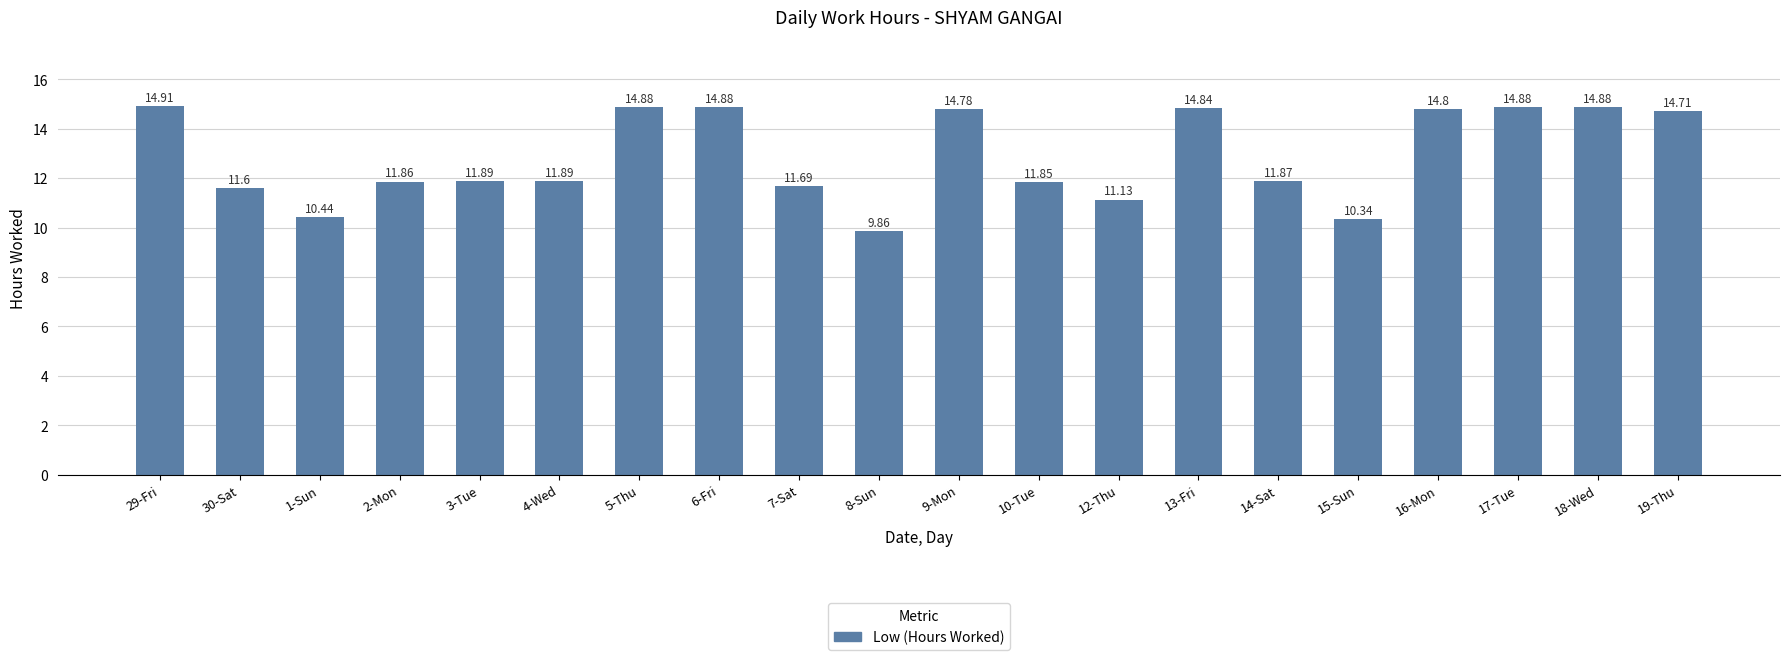

Which label corresponds to the largest value in the chart?

29-Fri